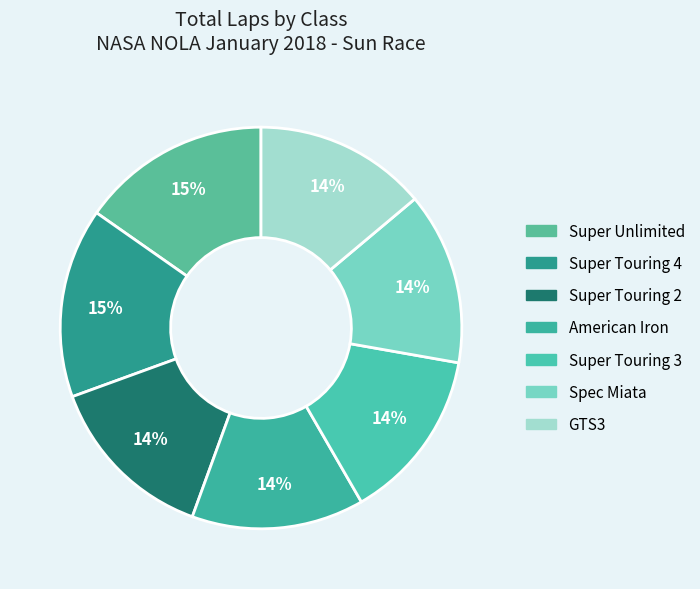

Which slice is the smallest?

Super Touring 2